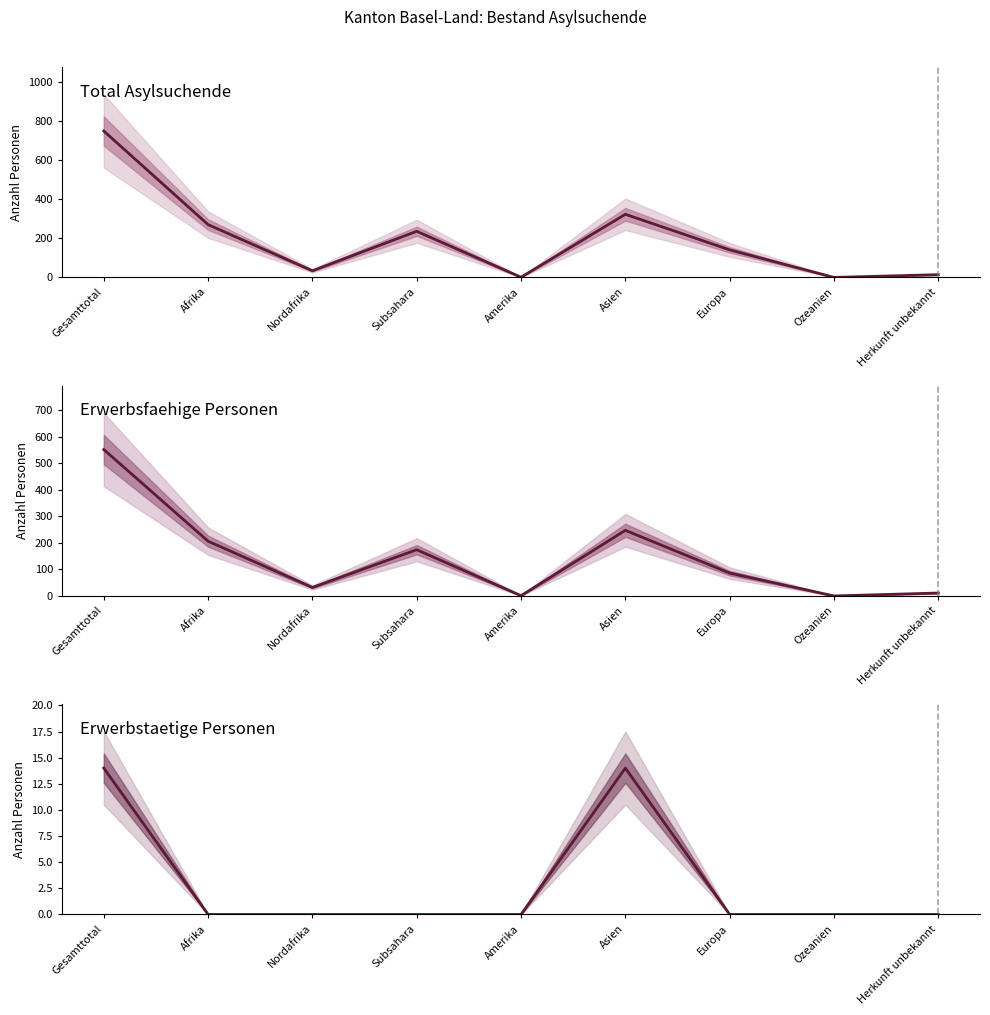

Does the chart display data point markers on the line(s)?

No